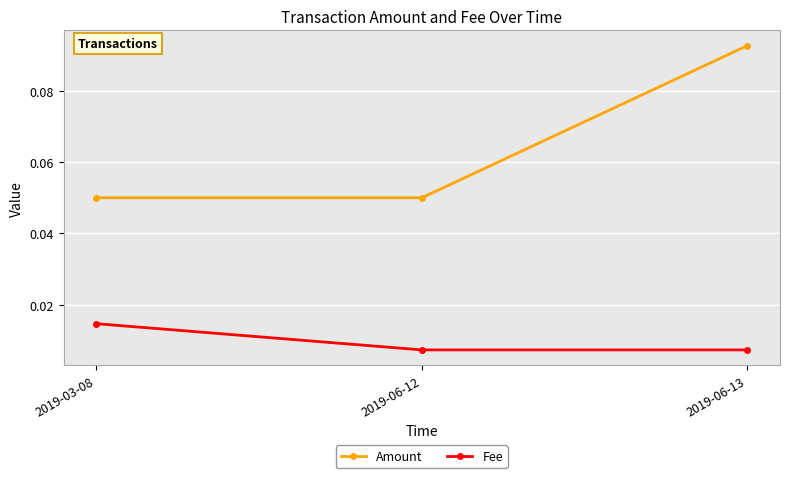

Which series has the largest total across all categories?

Amount